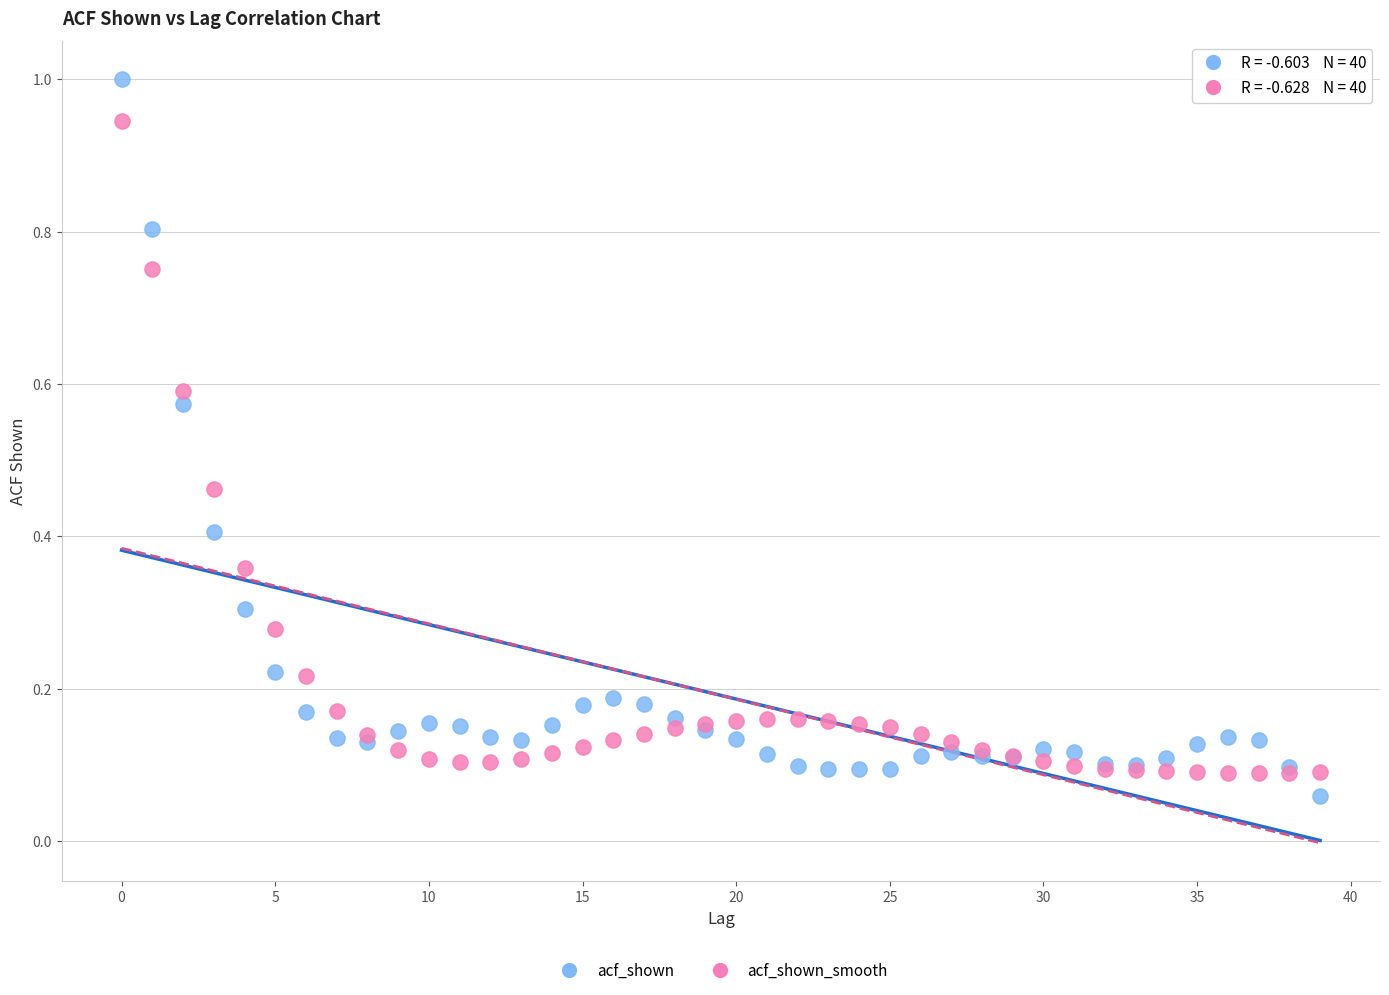

What are all the series names shown in the legend?

acf_shown, acf_shown_smooth